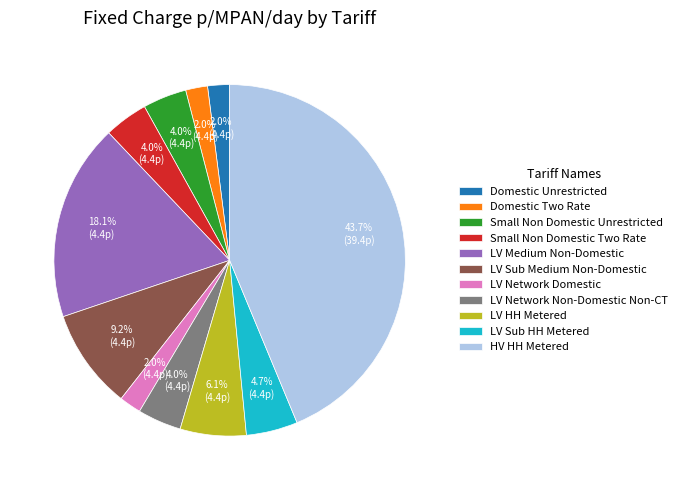

What is the largest slice in the pie chart?

HV HH Metered